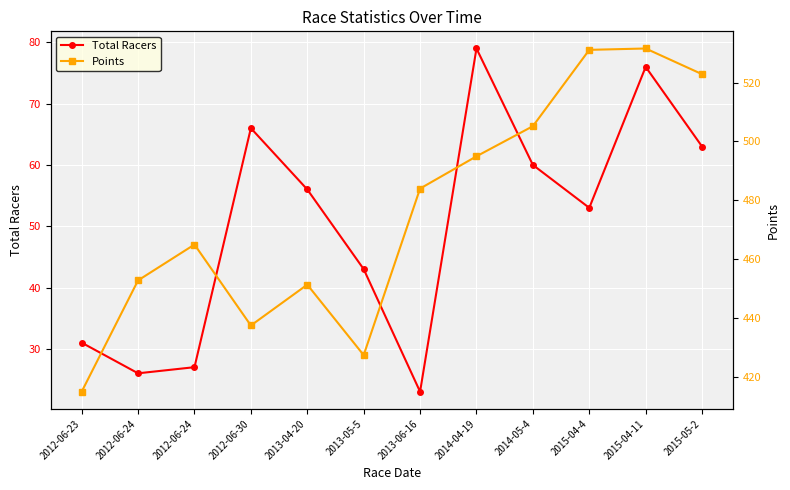

Which series has the largest range (max minus min)?

Points